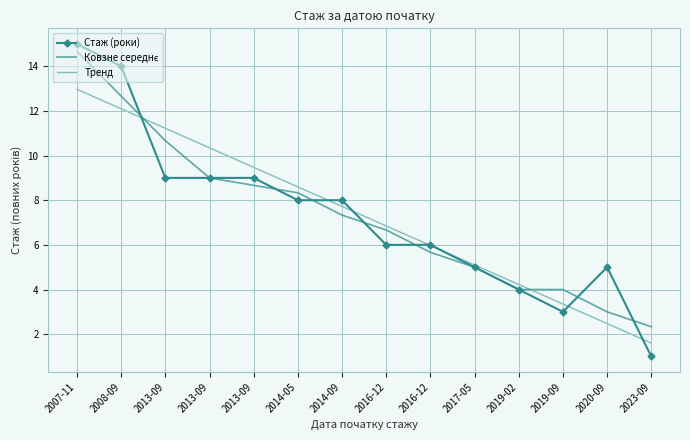

How many categories are shown in the chart?

14